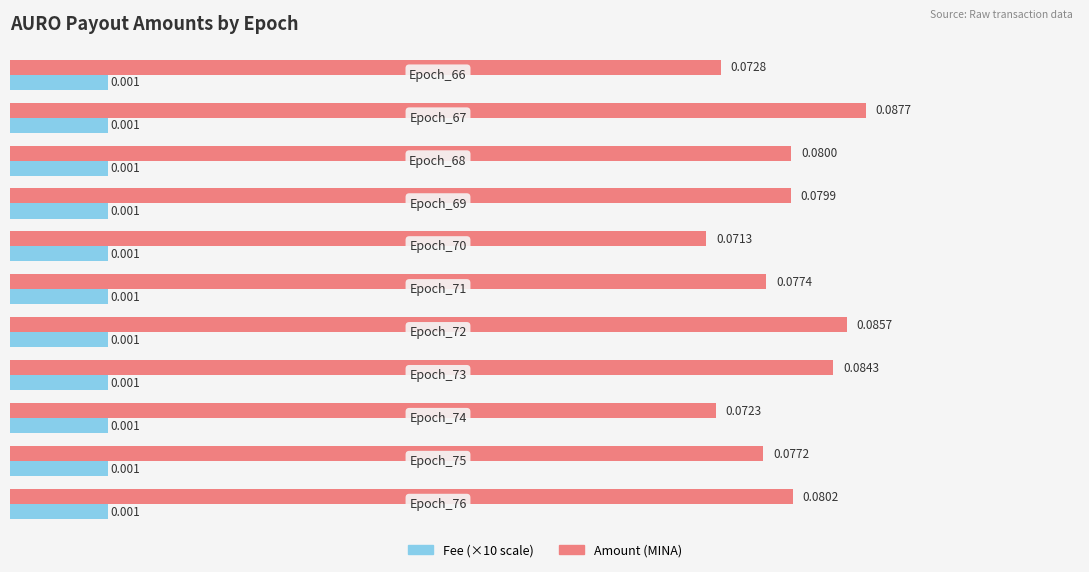

Count the number of categories in the chart.

11